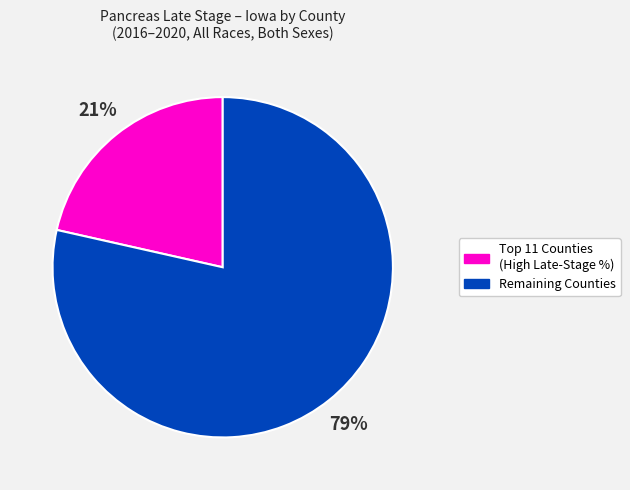

What percentage is the Remaining Counties slice, to the nearest percent?

79%